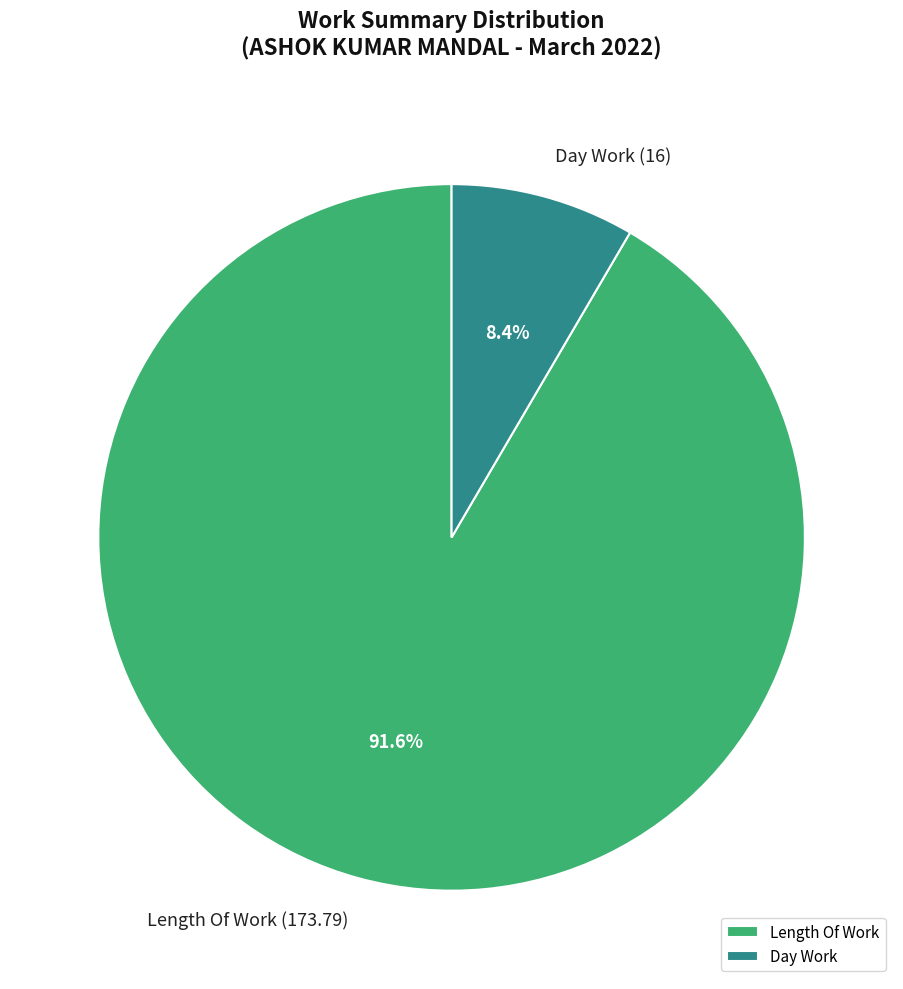

What is the largest slice in the pie chart?

Length Of Work